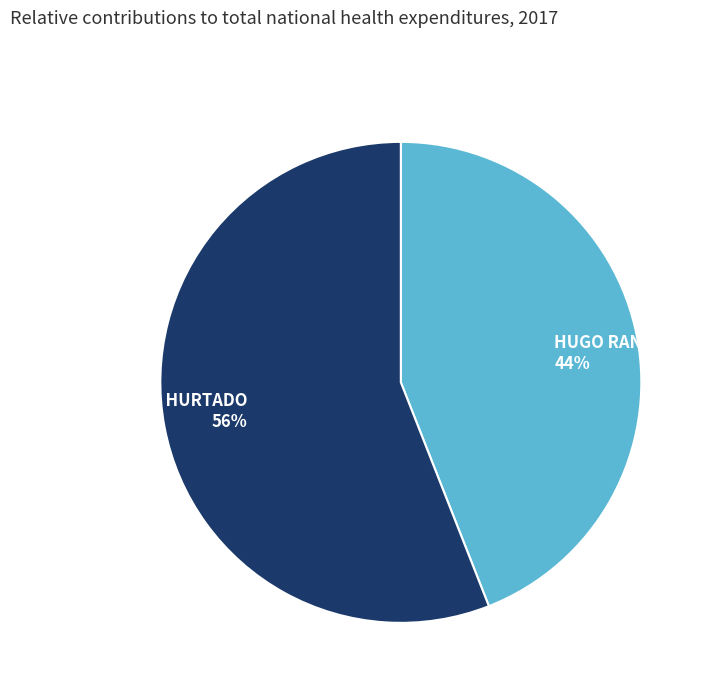

Which slice represents more than half of the pie?

JOSE EDUARDO HURTADO